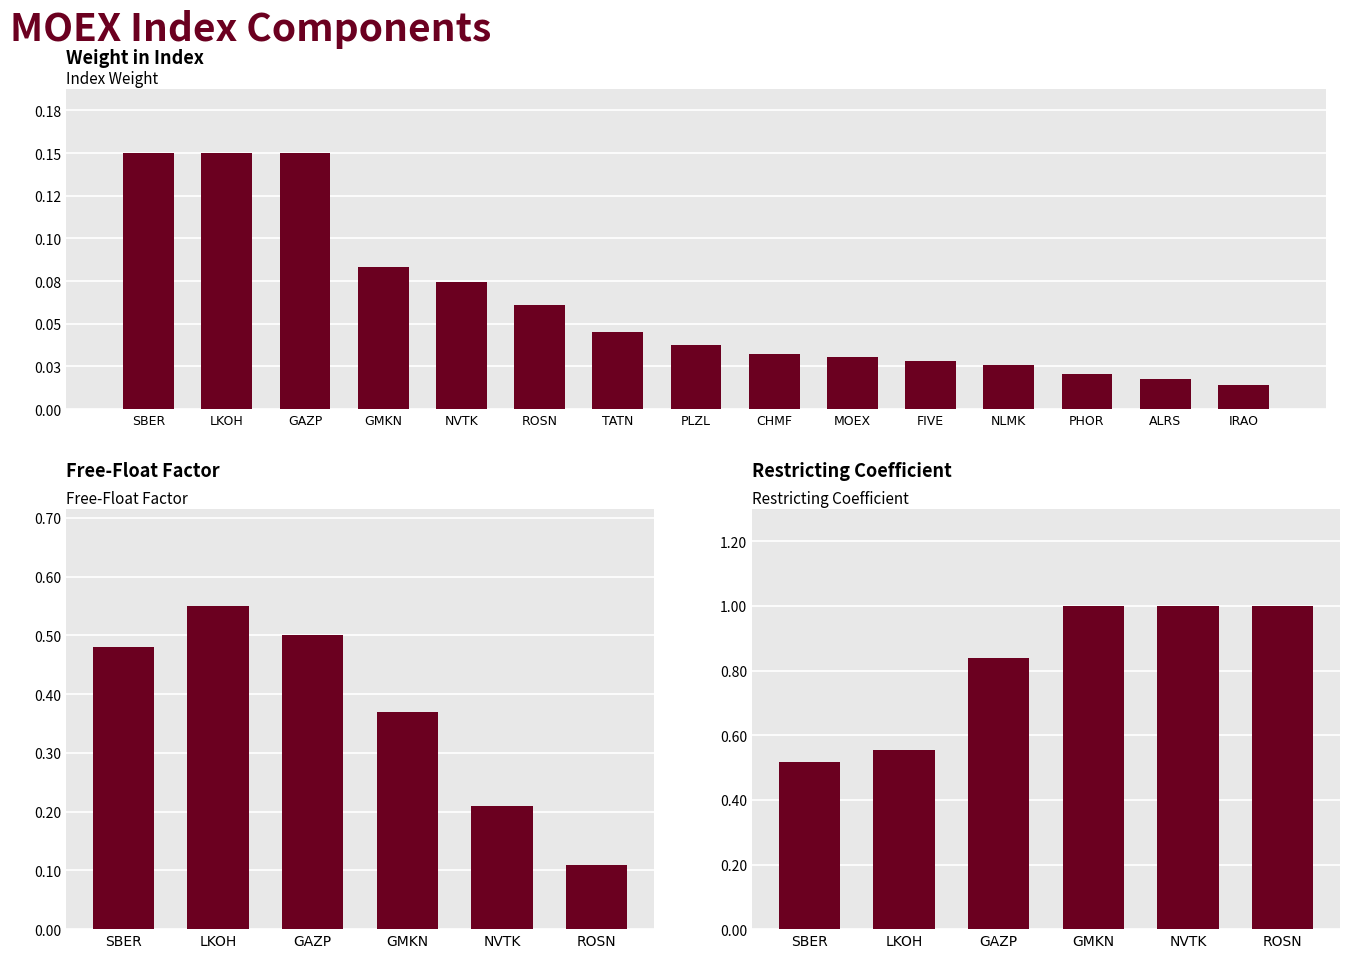

Does the chart contain any negative values?

No